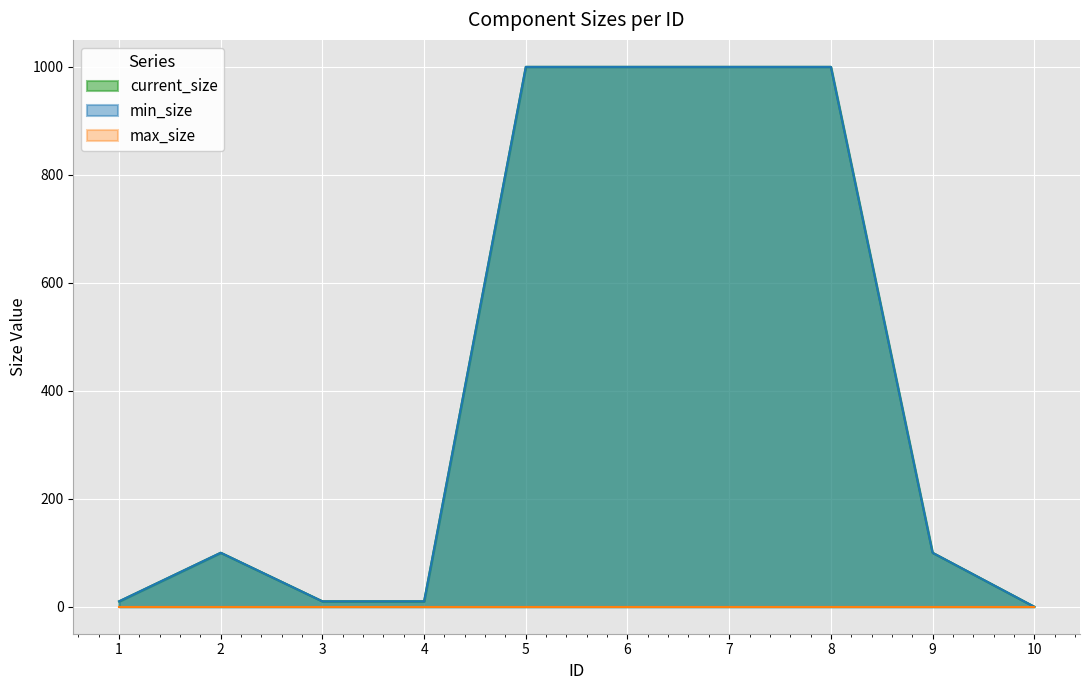

Where is the first local maximum for current_size?

2